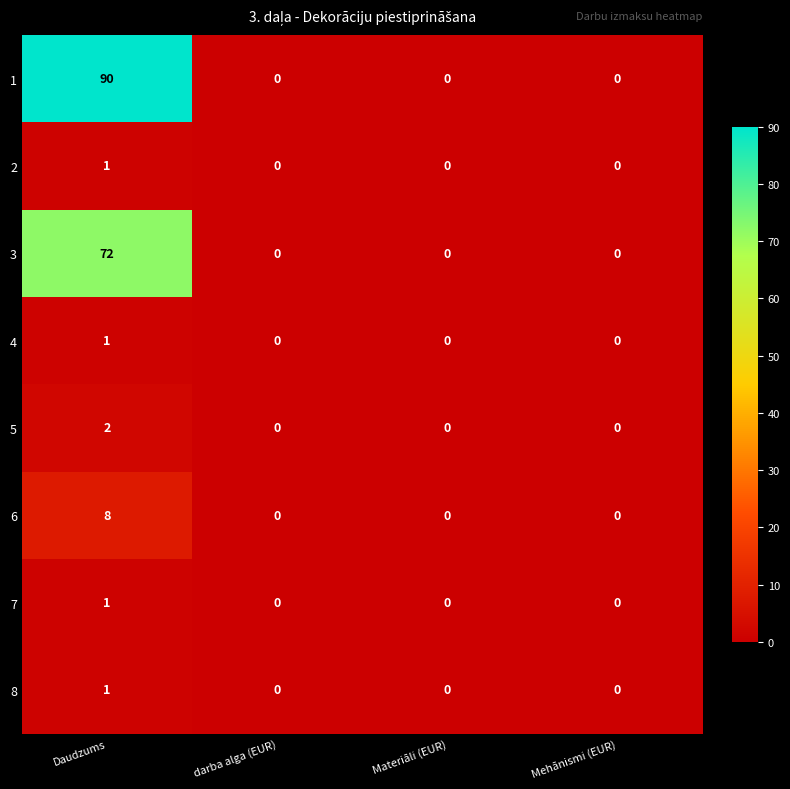

How many categories are shown in the chart?

4